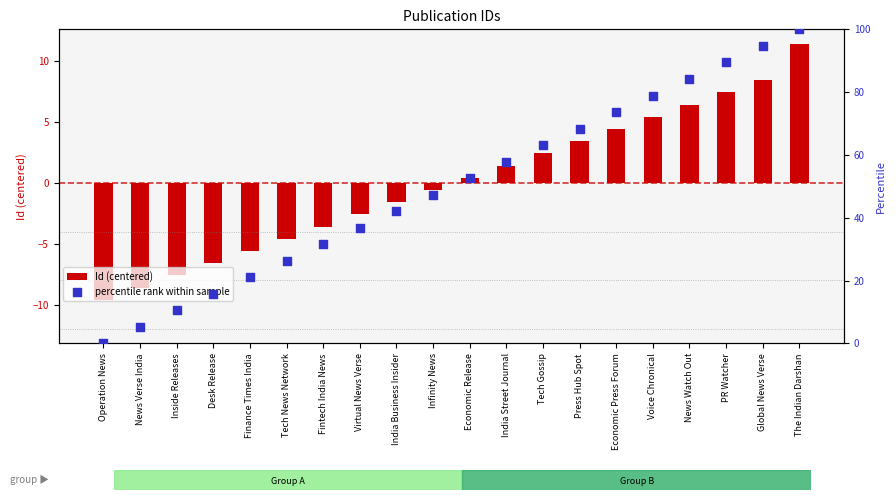

Which series reaches the maximum Y coordinate?

percentile rank within sample